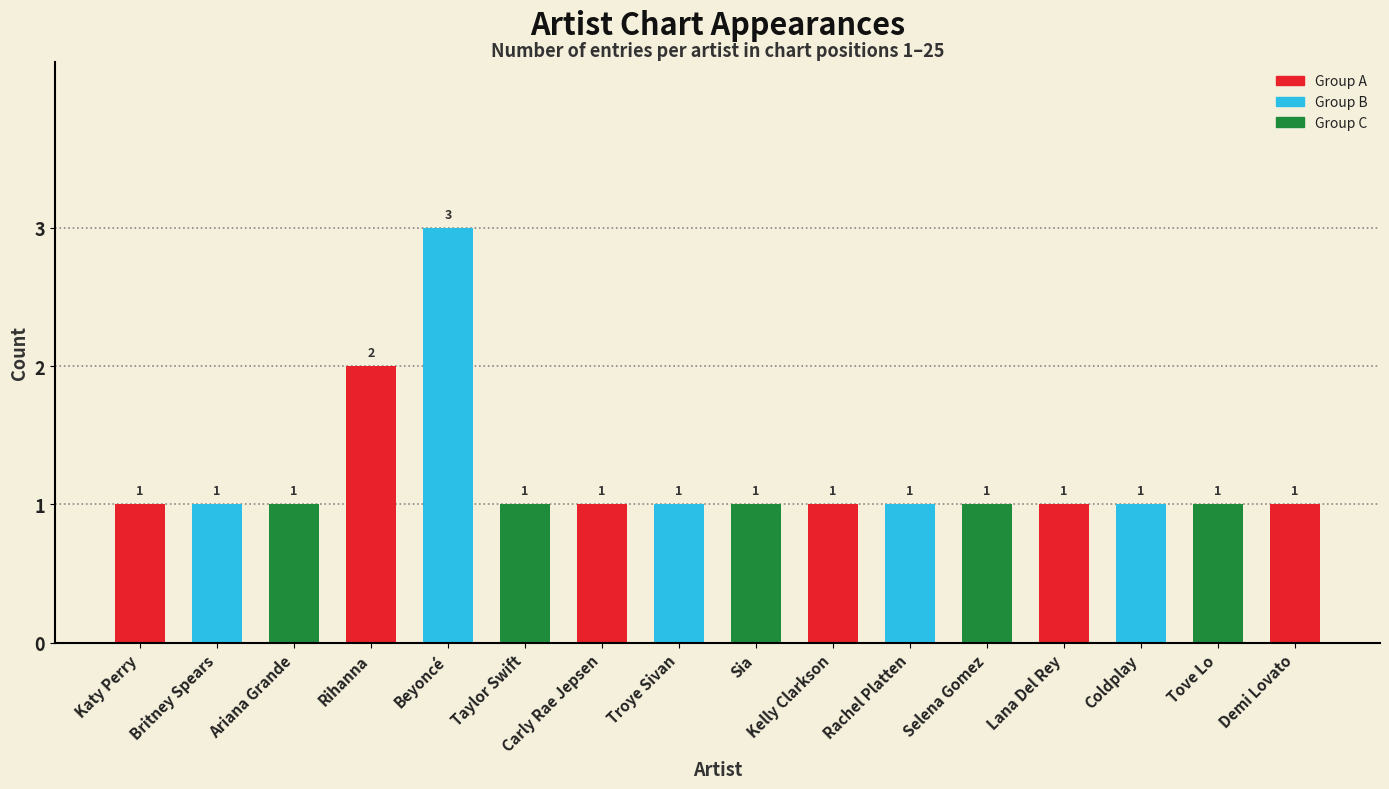

True or false: the data shows 1 at Rachel Platten.

True